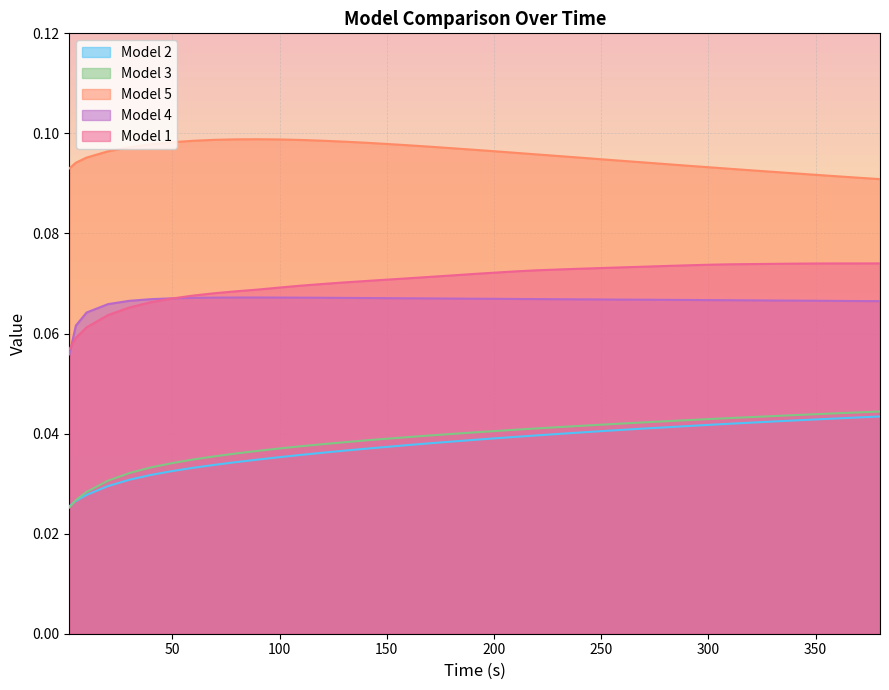

At 5, list the series in order from largest to smallest.

Model 5, Model 4, Model 1, Model 3, Model 2